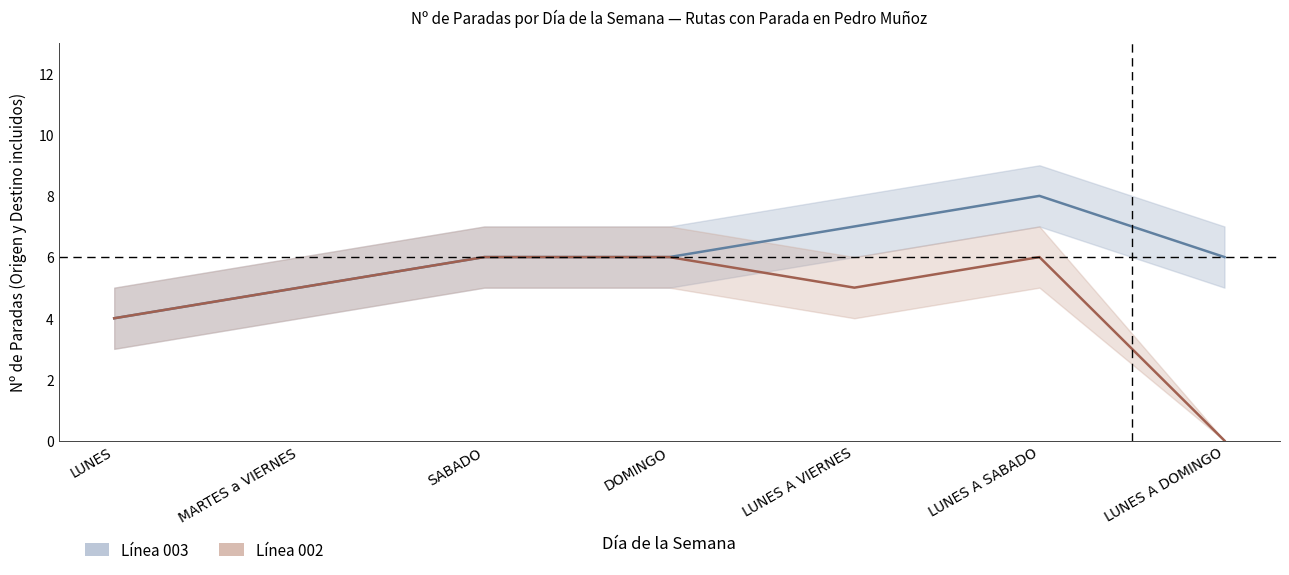

The value of Nº PARADAS (línea 002) at LUNES is 6. True or false?

False